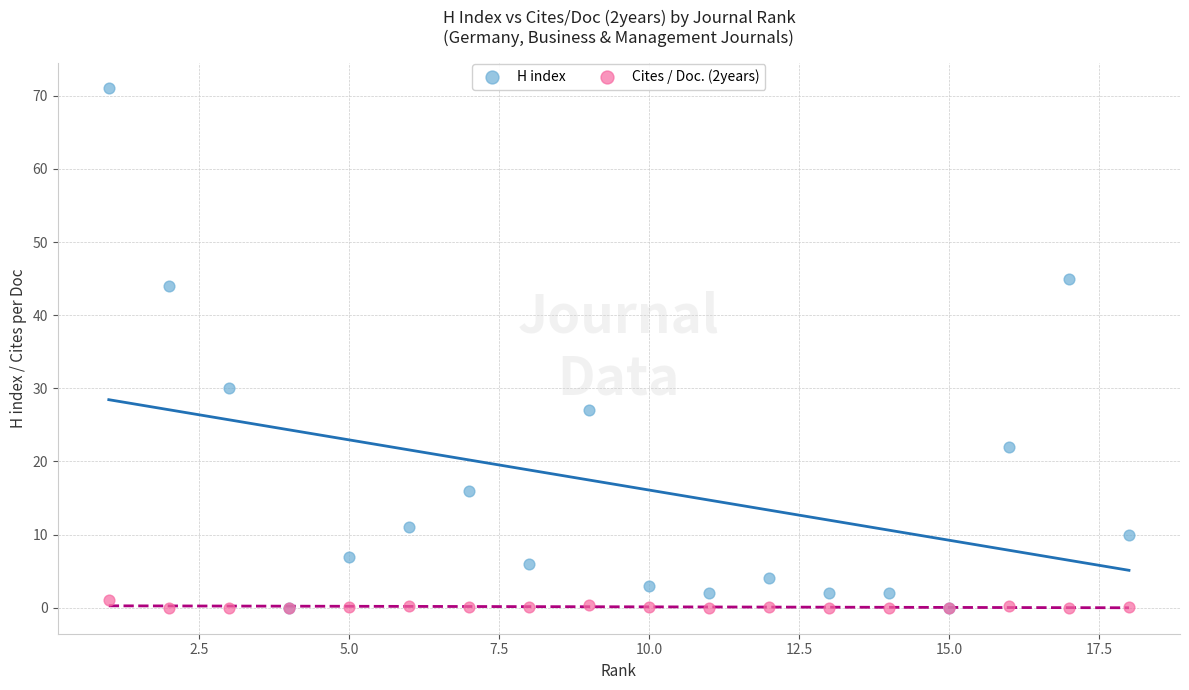

In the H index series, what Y value is closest to 35?

30.0